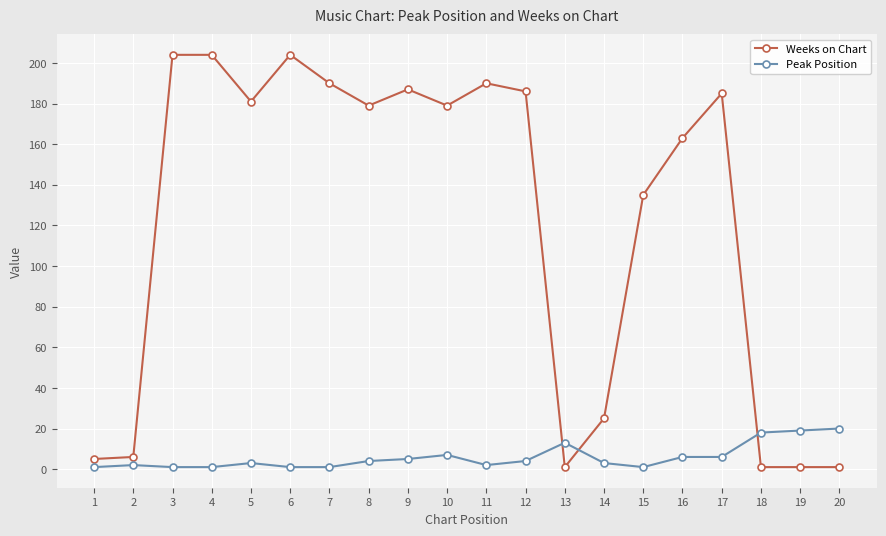

What is the difference between the maximum and second lowest values in the Weeks on Chart series?

203